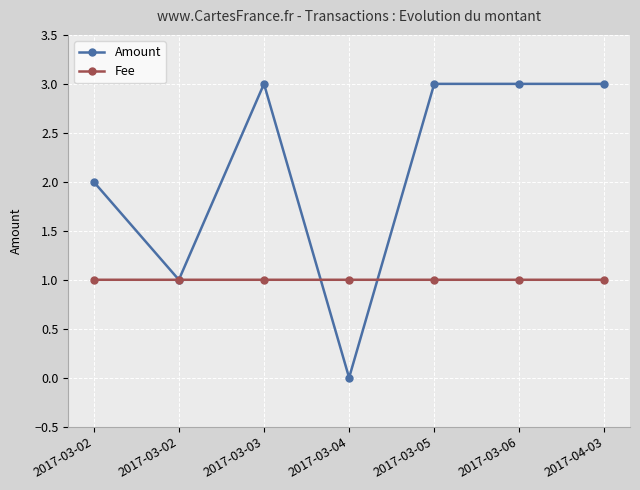

What is the sum of all Amount values?

15.0